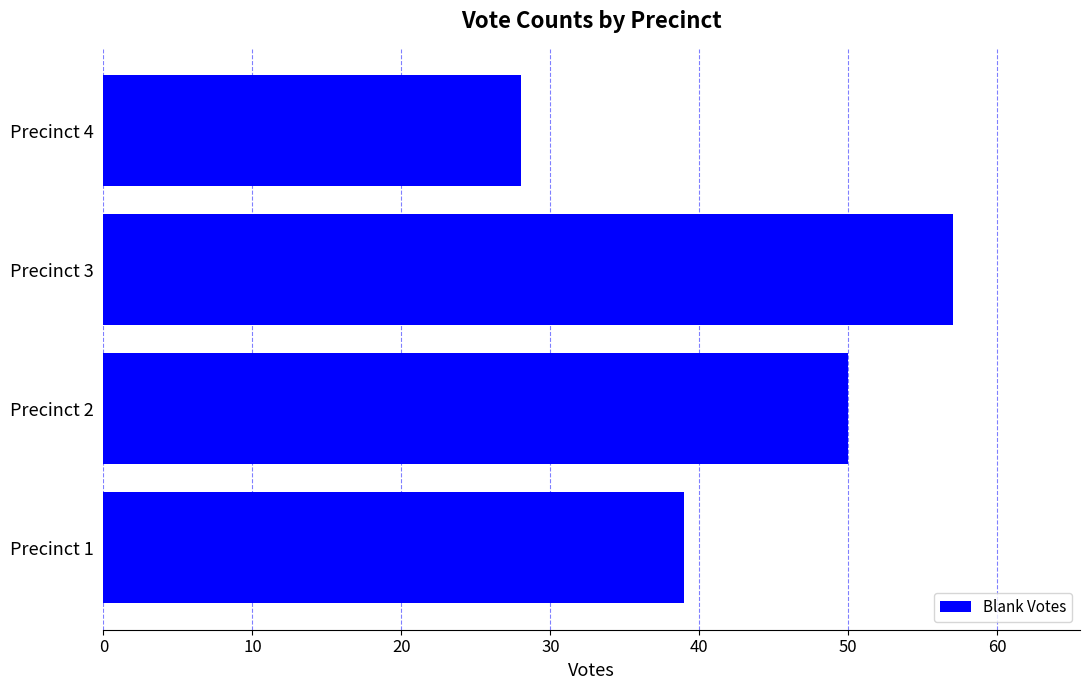

List the labels in order of value, largest first.

Precinct 3, Precinct 2, Precinct 1, Precinct 4